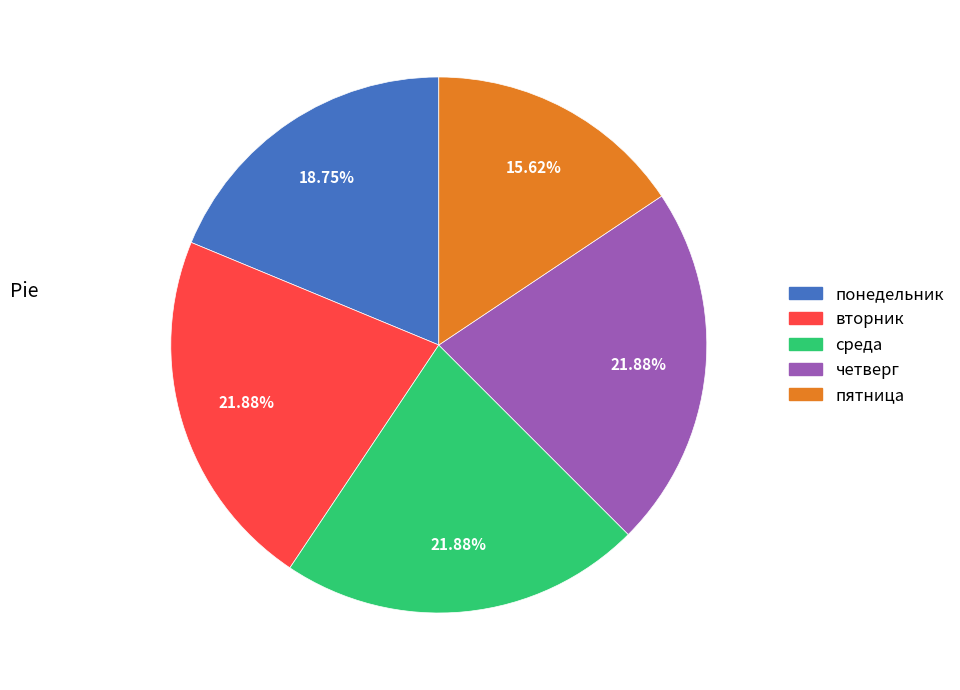

Does пятница account for over 50% of the chart?

No